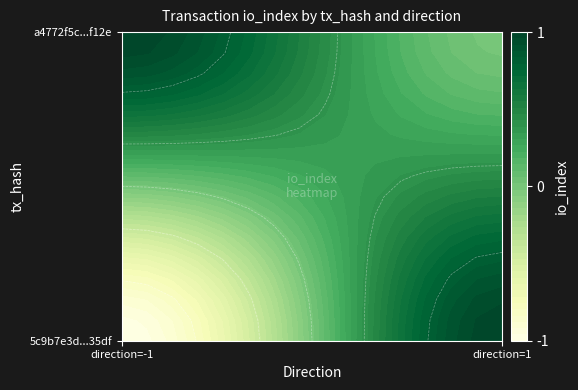

Count the a4772f5cbbcbdb2580d500b8252c2e718c41f12 values in the range 0 to 1.

2